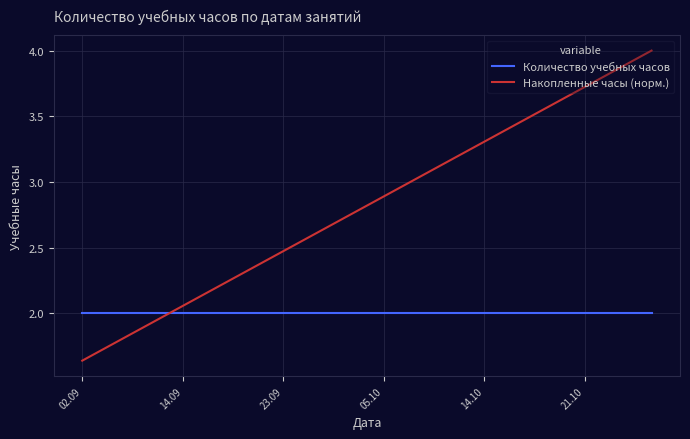

After their last crossing, which series has the higher values: Количество учебных часов or Накопленные часы (норм.)?

Накопленные часы (норм.)